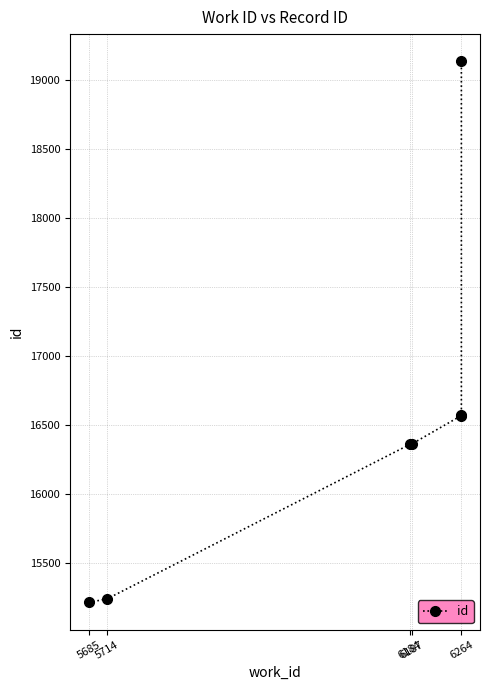

What is the value of the 7th point from the left?

19140